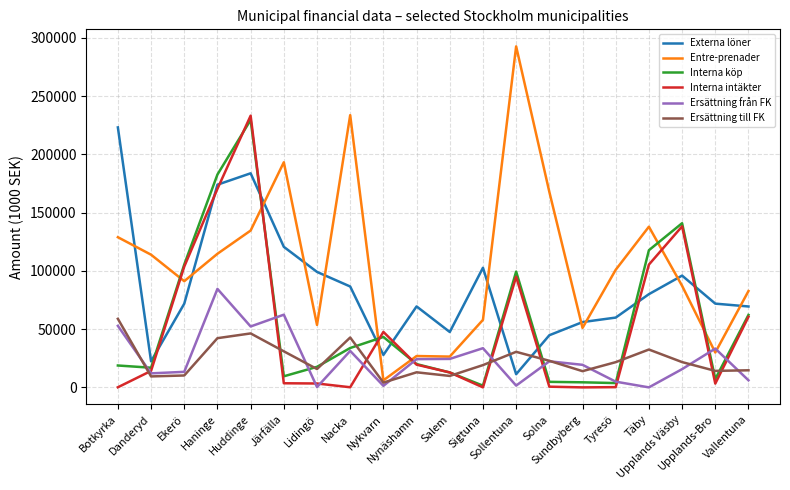

What is the maximum value for Interna köp?

229482